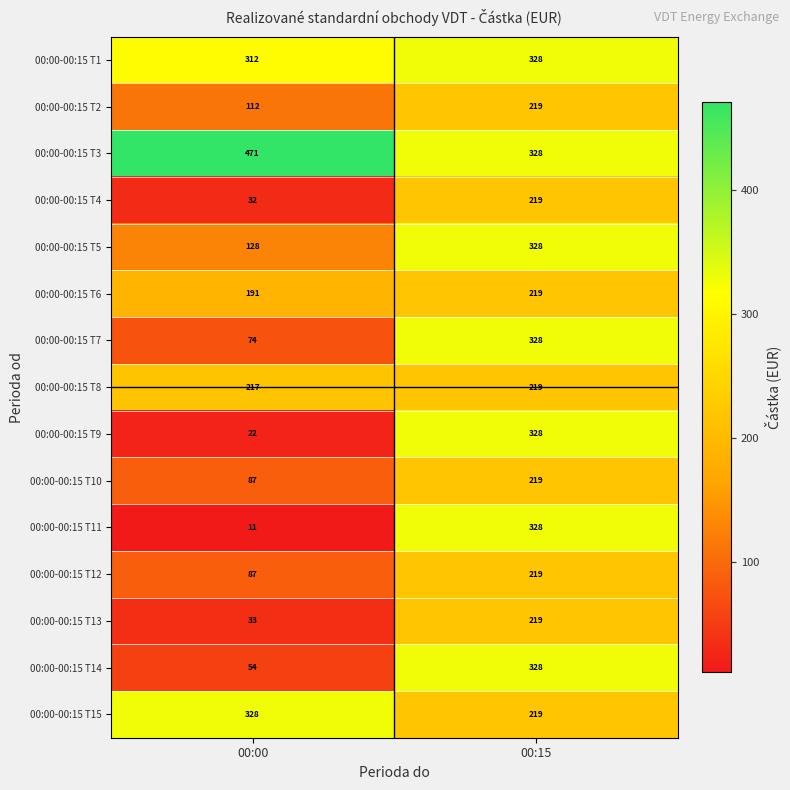

Which series has the largest total across all categories?

00:00-00:15 T3